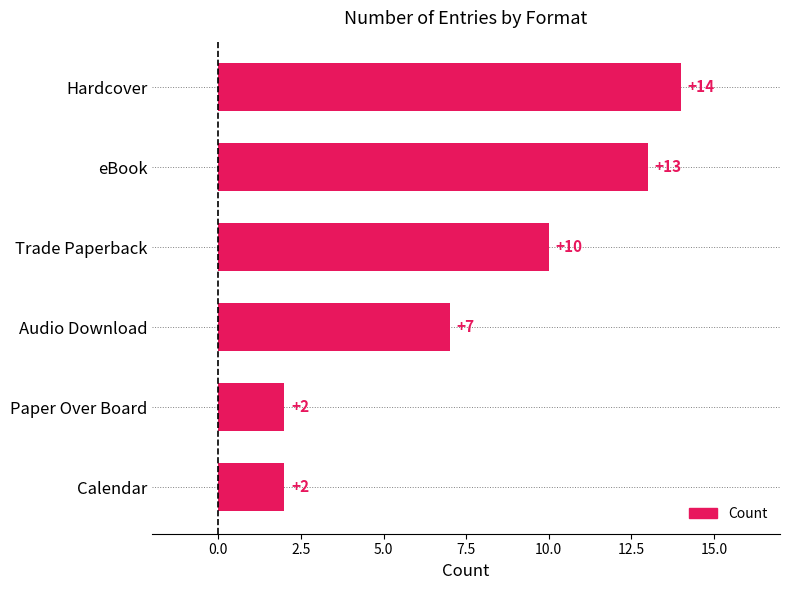

Which category has the highest value across all series?

Hardcover